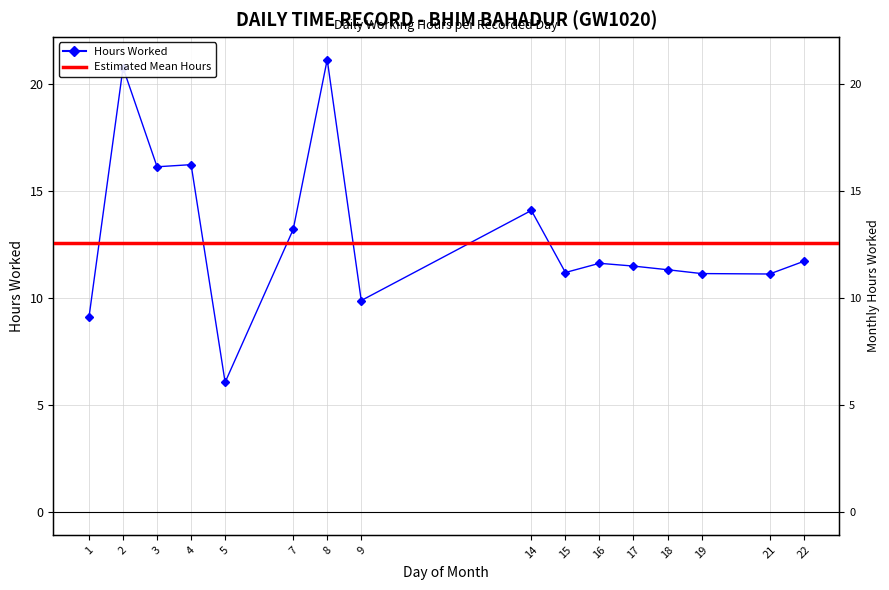

What is the minimum value shown in the chart?

6.1